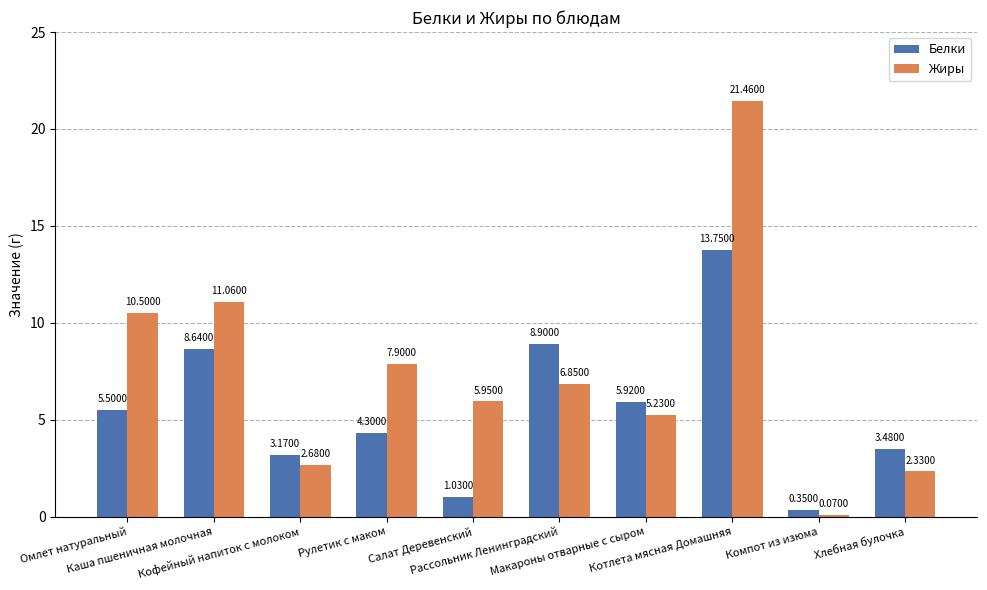

Which series has the widest spread of values?

Жиры